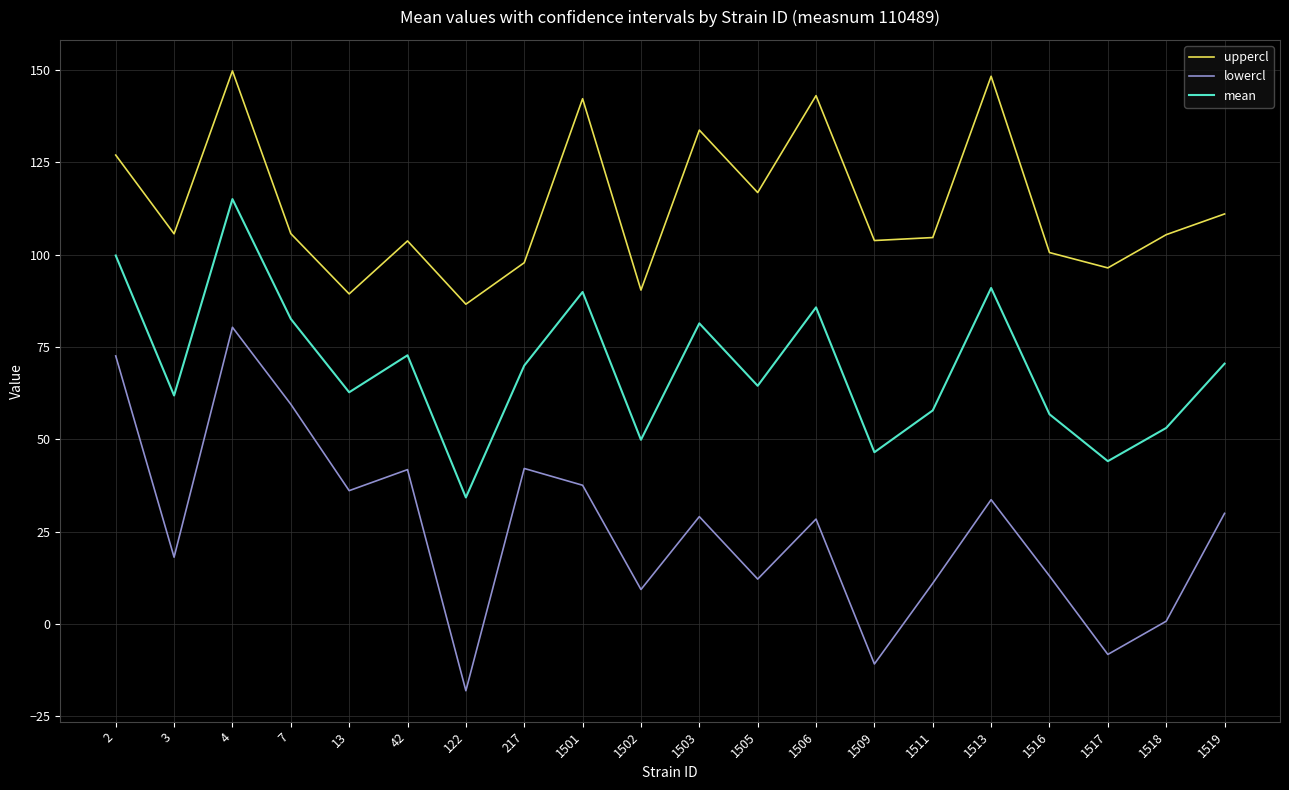

List the series in order of their peak value, highest first.

uppercl, mean, lowercl